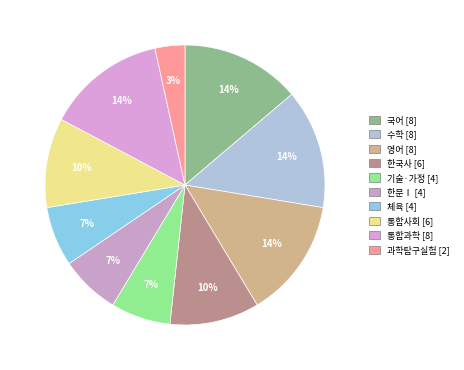

Does any single category account for the majority?

No